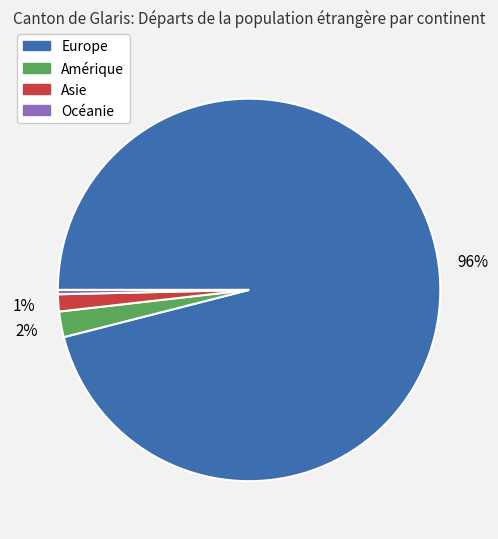

Is it true that Asie is 16% of the pie?

False